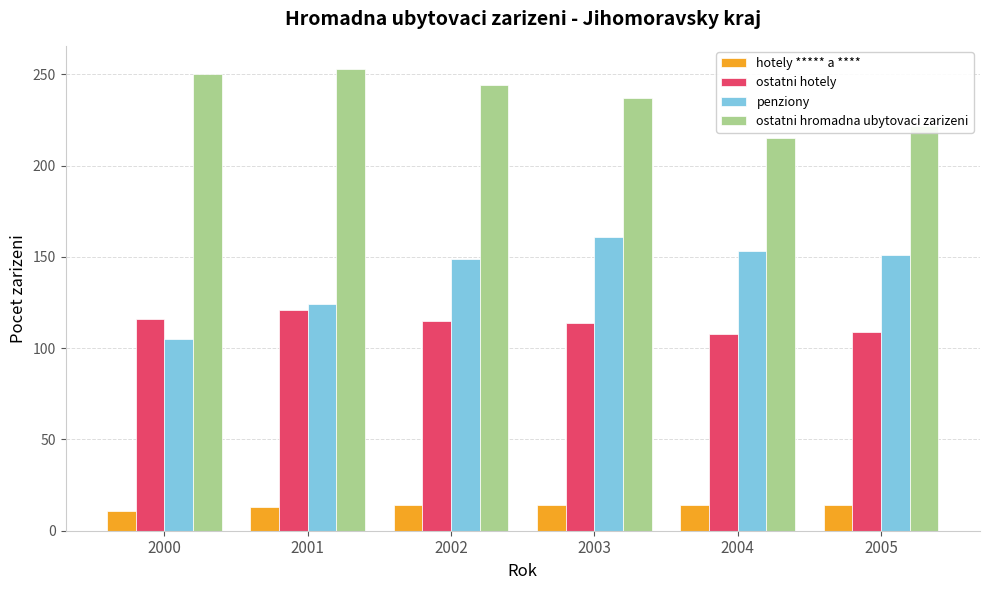

The value of ostatni hromadna ubytovaci zarizeni at 2005 is 373. True or false?

False